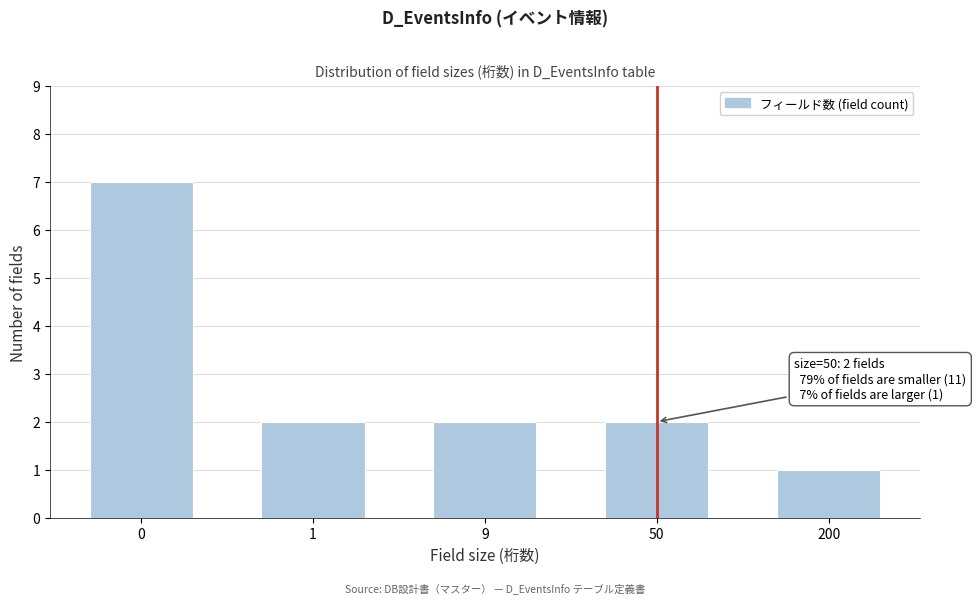

Reading left to right, what are all the values shown in this chart?

7	2	2	2	1